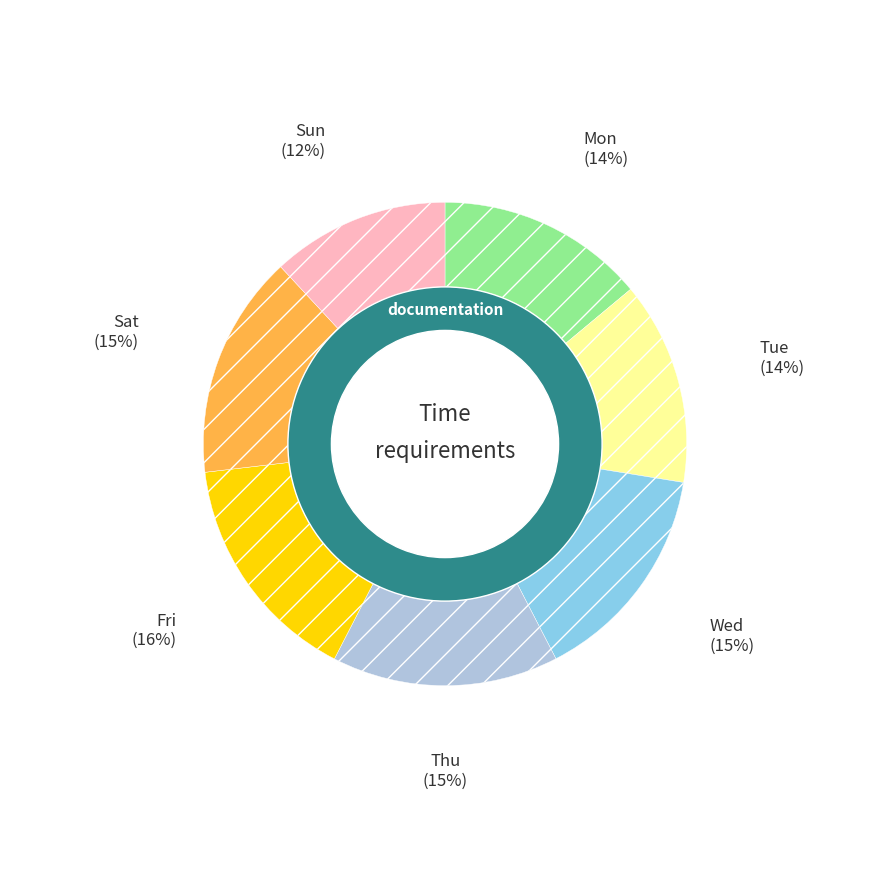

Which has a higher value, Wed or Sat?

Sat